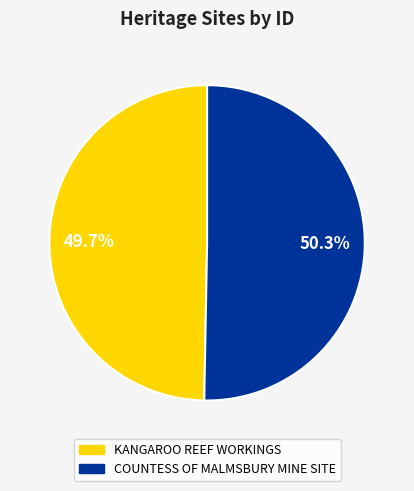

True or false: KANGAROO REEF WORKINGS accounts for 59% of the total.

False